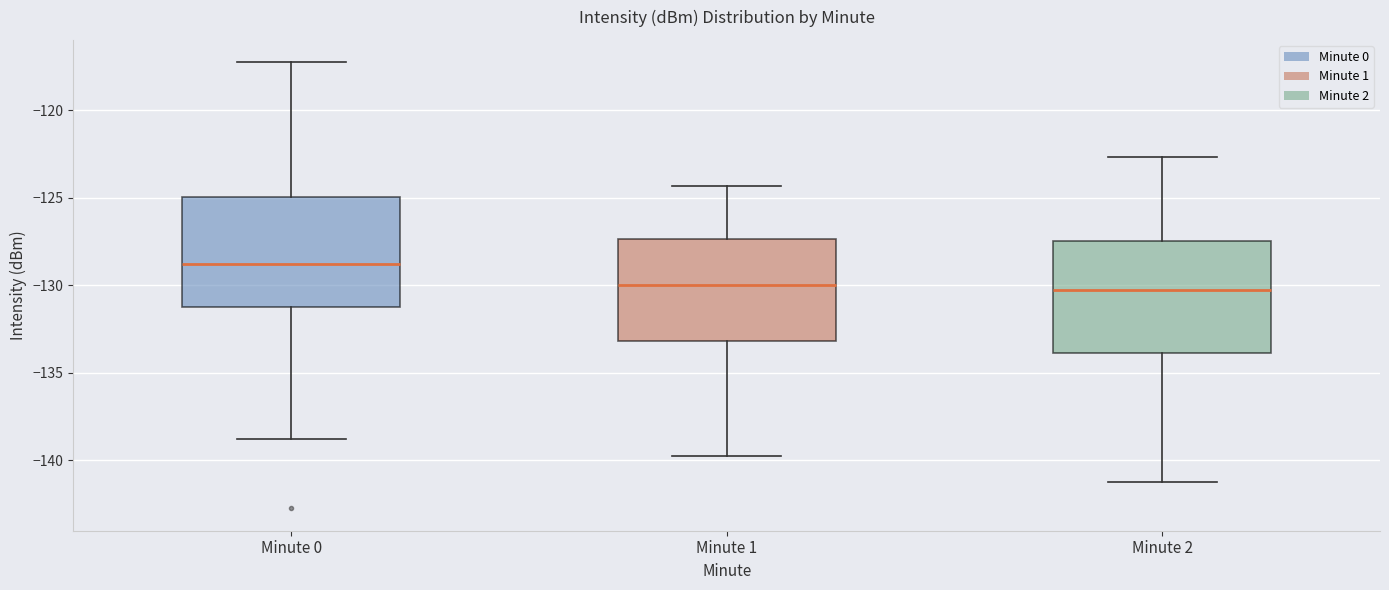

Reading left to right, read every box against the y-axis: the position of its median line, the range the box covers, and the ends of its whiskers. The values are not printed on the chart, so give them approximately, as read against the axis.

Minute 0: median -129.0, box -131.5 to -125.0, whiskers -139.0 to -117.5
Minute 1: median -130.0, box -133.0 to -127.5, whiskers -140.0 to -124.5
Minute 2: median -130.5, box -134.0 to -127.5, whiskers -141.0 to -122.5